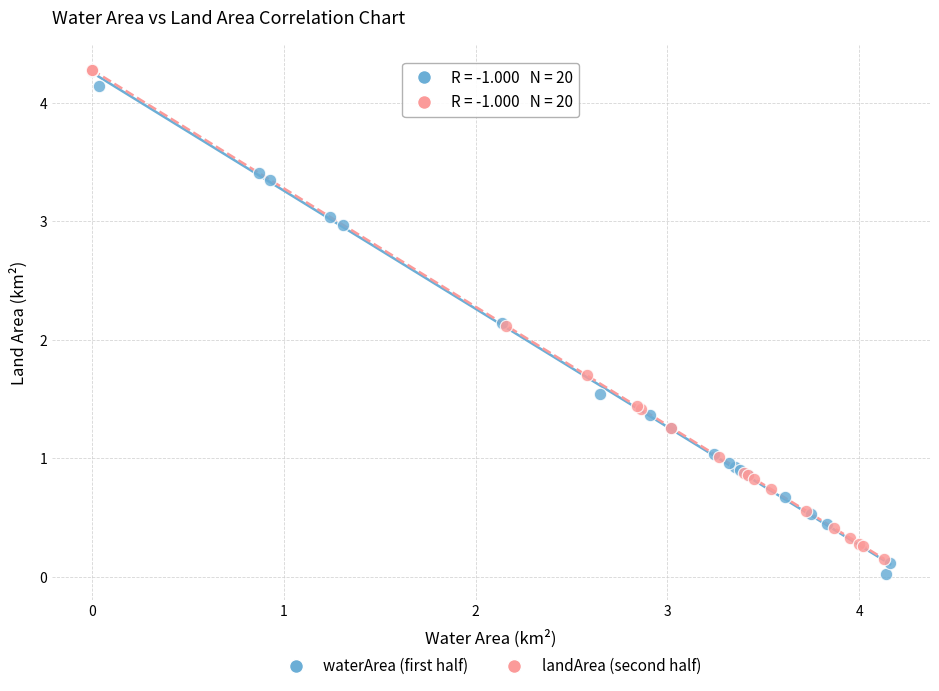

Which series reaches the minimum Y coordinate?

waterArea (first half)